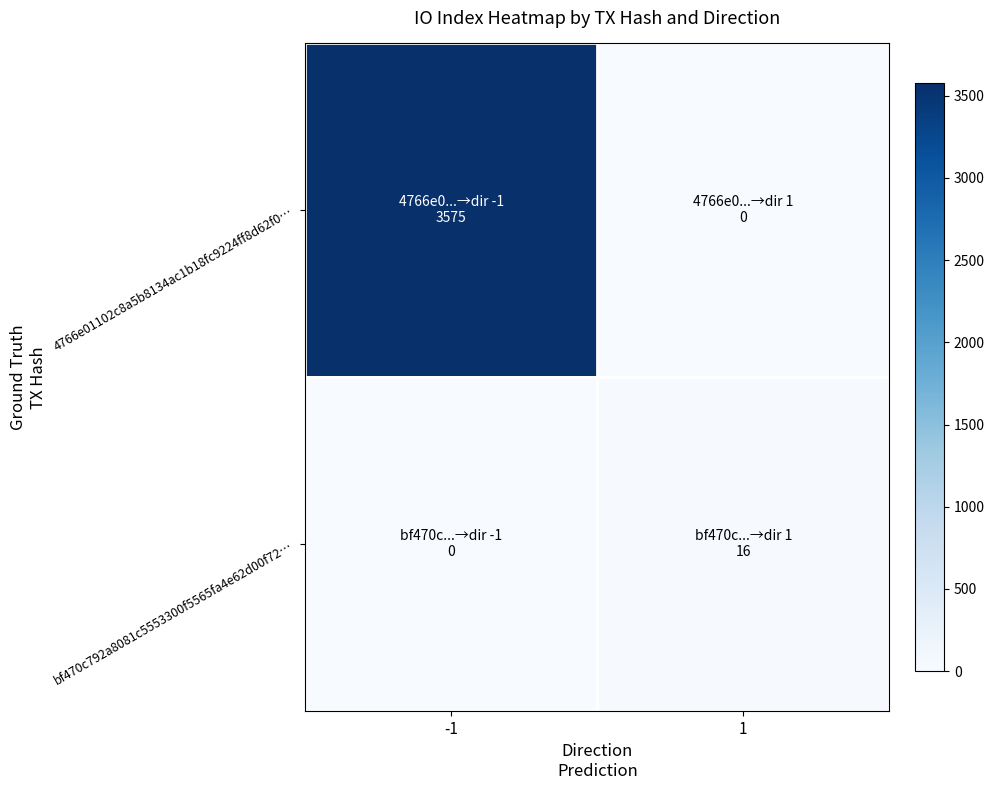

Reading left to right, transcribe all the data shown in this chart.

4766e01102c8a5b8134ac1b18fc9224ff8d62f0…: -1=3575	1=0
bf470c792a8081c5553300f5565fa4e62d00f72…: -1=0	1=16